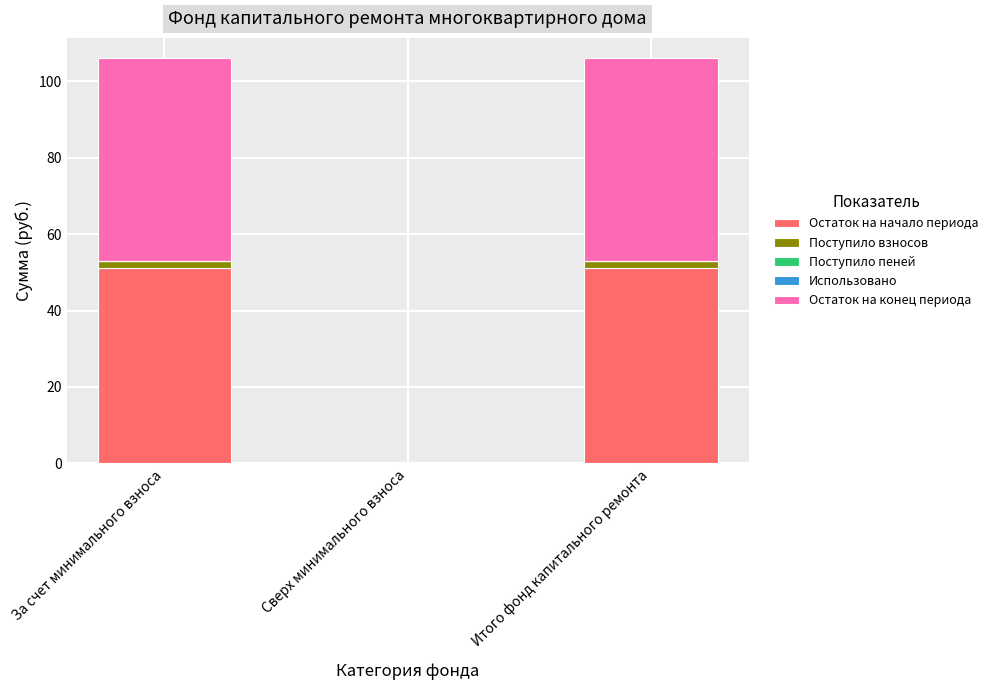

Are the bars horizontal?

No